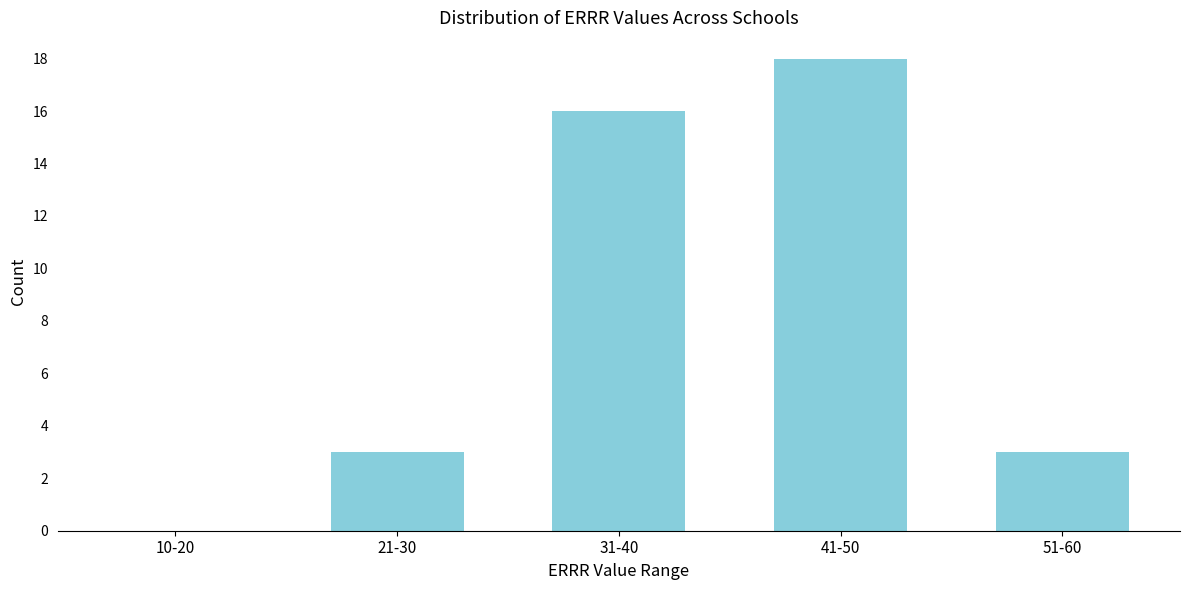

Reading left to right, list all the values displayed in this chart.

10-20=0	21-30=3	31-40=16	41-50=18	51-60=3